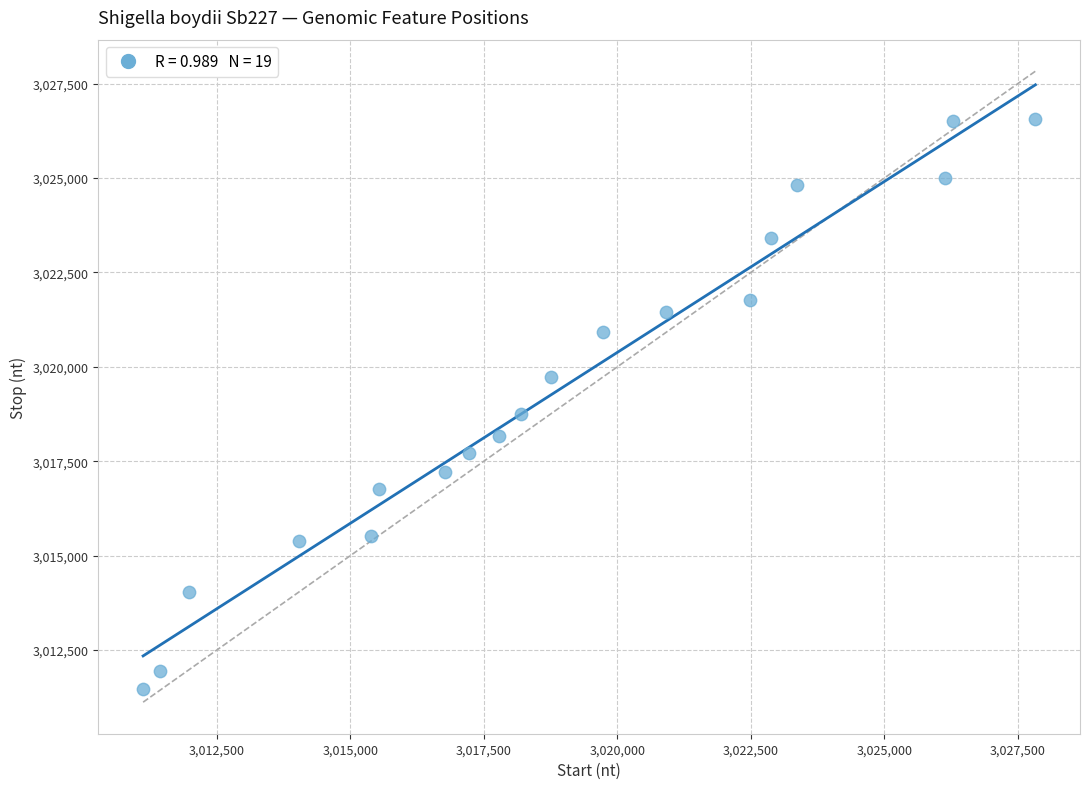

What Y value in the scatter plot is closest to 3019025?

3018758